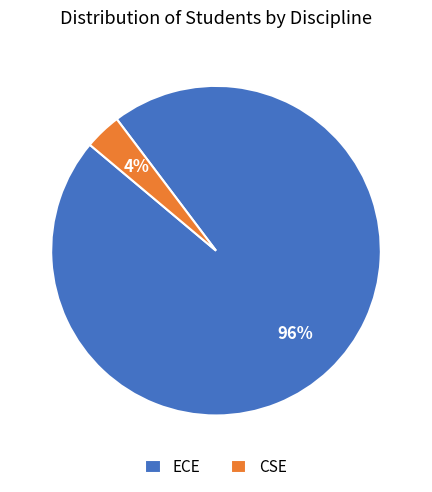

Which slice represents more than half of the pie?

ECE